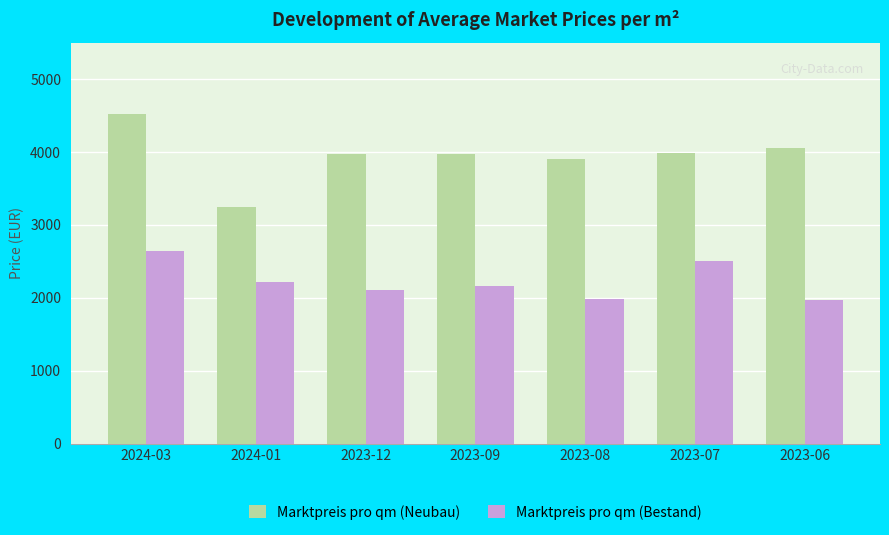

What is the difference between the highest and lowest values at 2023-09?

1807.8